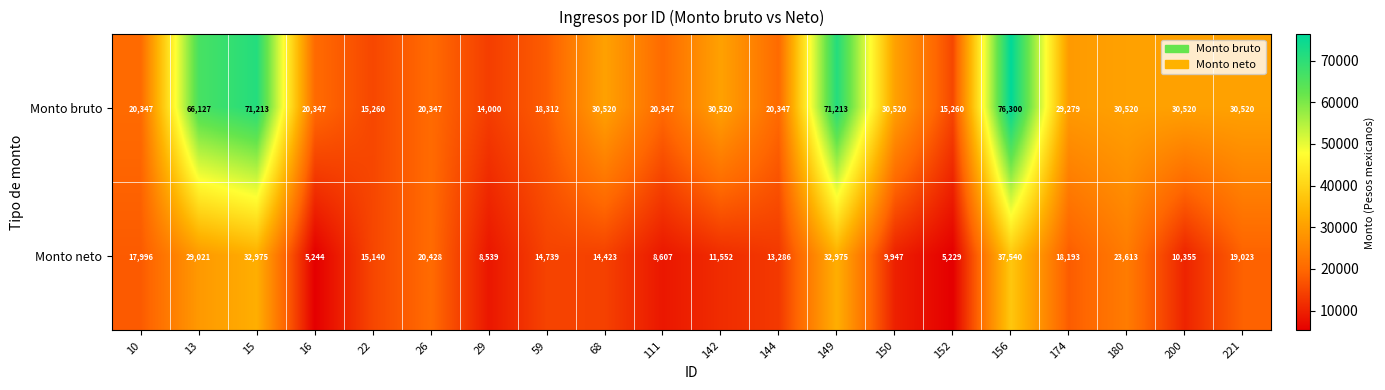

What is the average value of the Monto bruto series?

33091